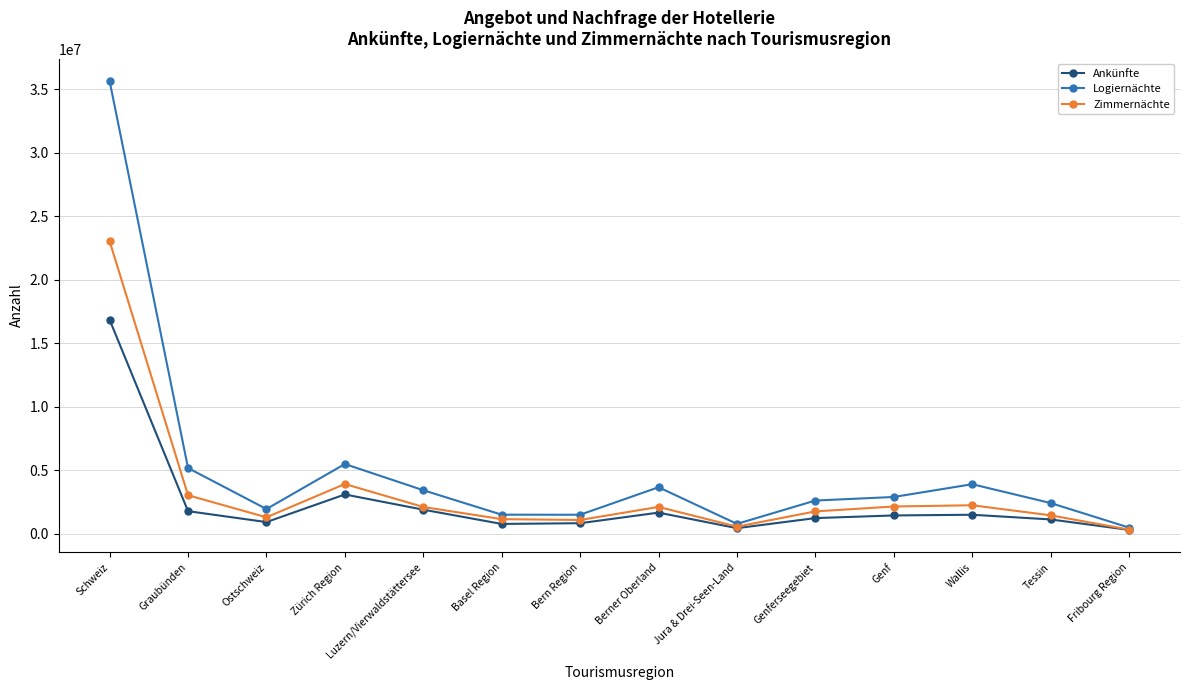

True or false: Ankünfte has a value of 817854 at Bern Region.

True